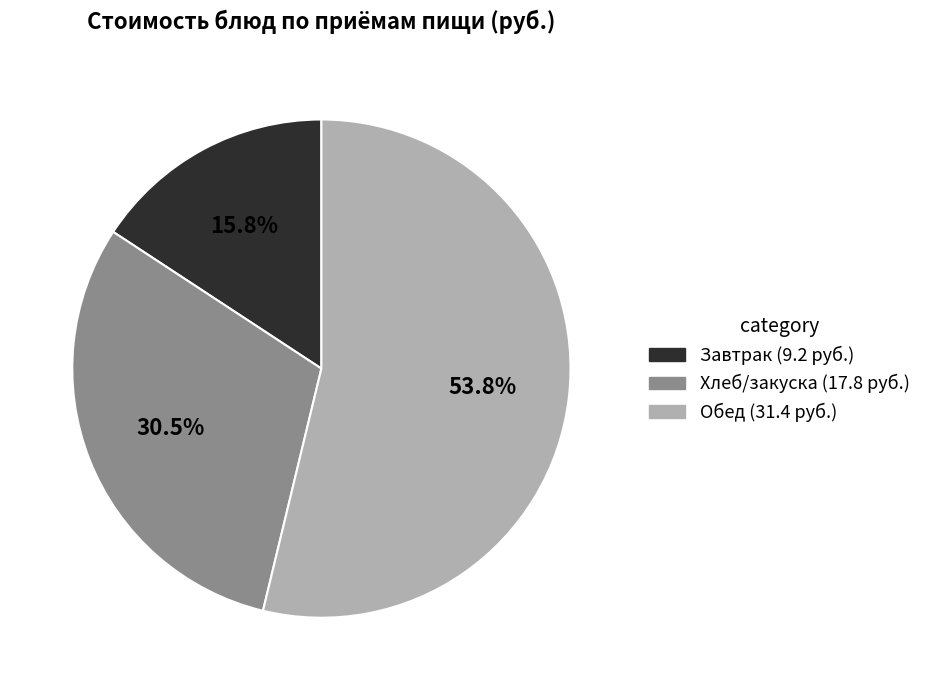

Is there any slice that represents more than half of the pie?

Yes